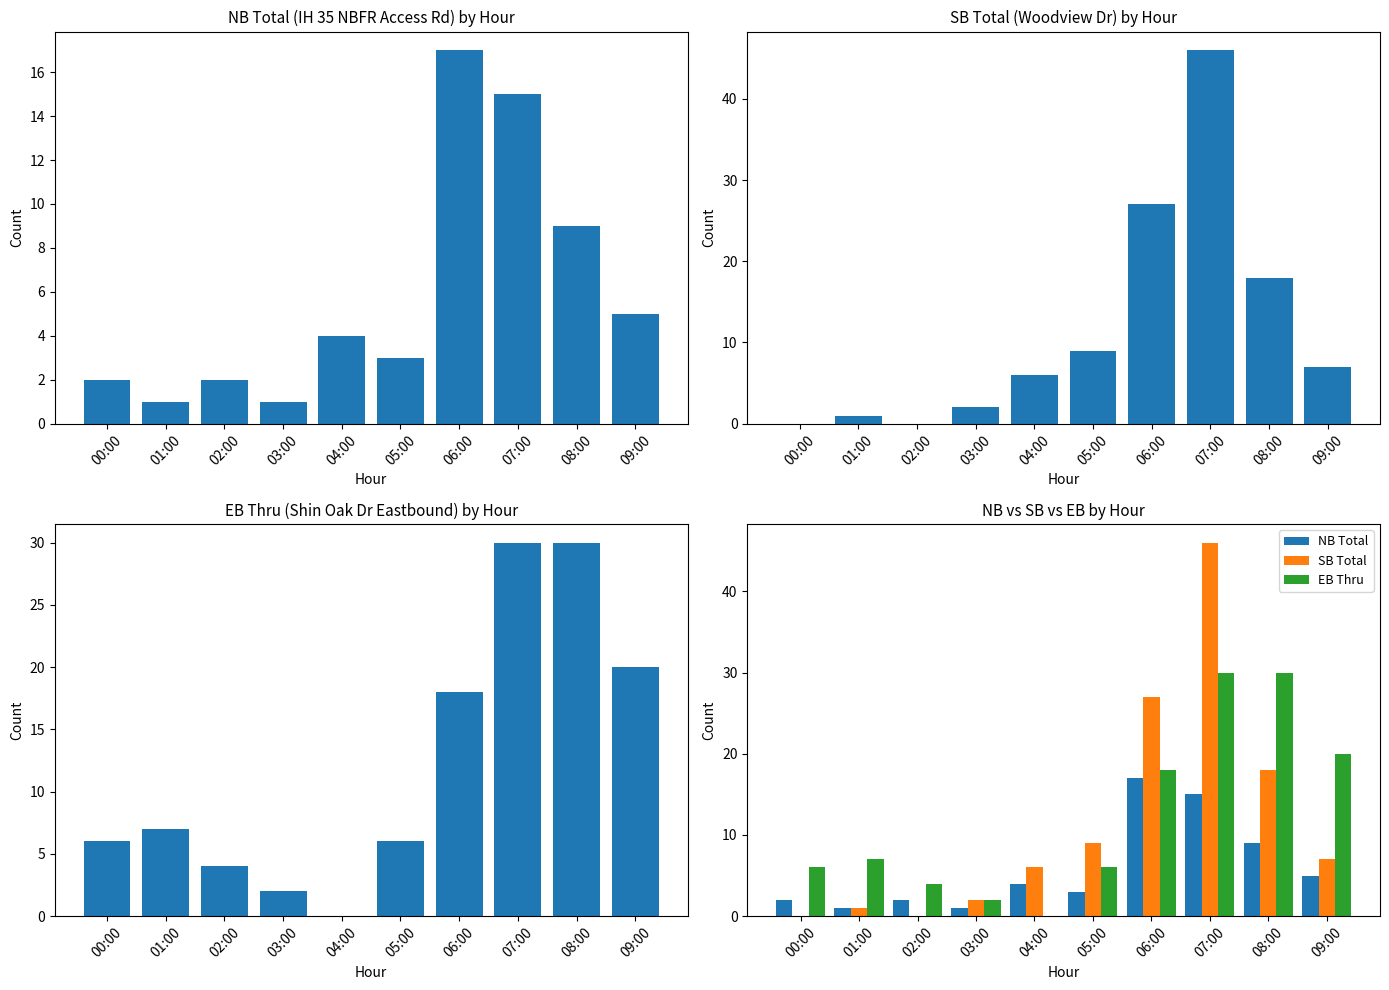

Reading left to right, extract all data points from this chart.

NB Total: 2	1	2	1	4	3	17	15	9	5
SB Total: 0	1	0	2	6	9	27	46	18	7
EB Thru: 6	7	4	2	0	6	18	30	30	20